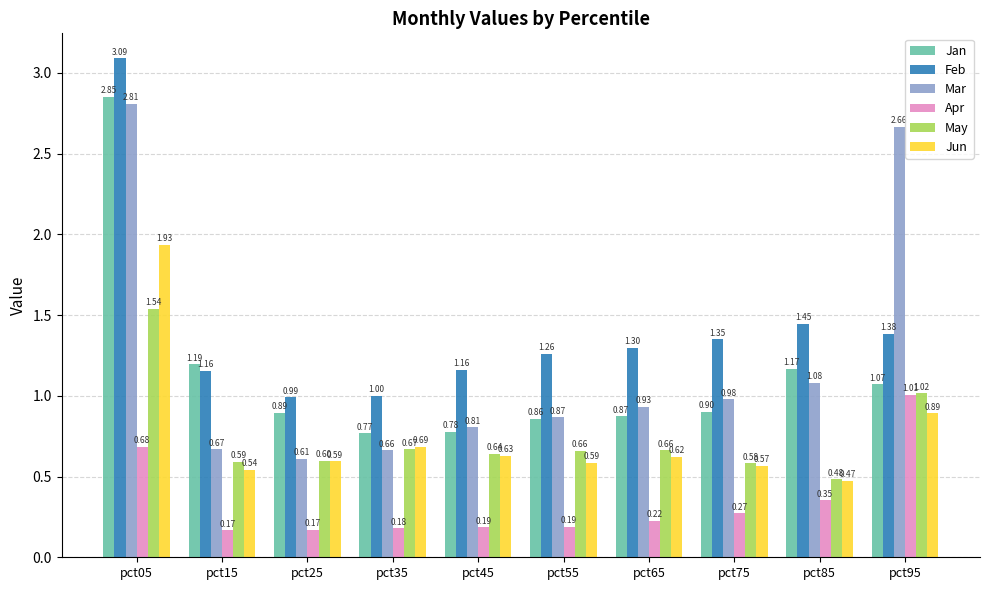

What is the difference between the maximum and minimum values in the Feb series?

2.1